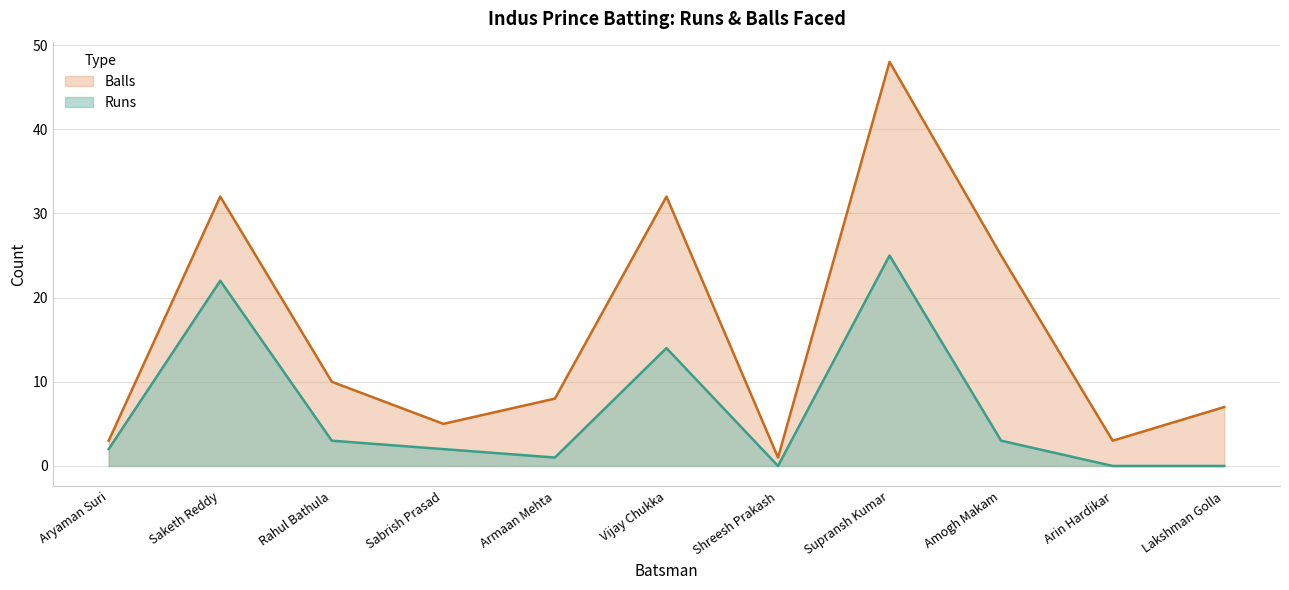

True or false: Runs and Balls cross at least once.

False